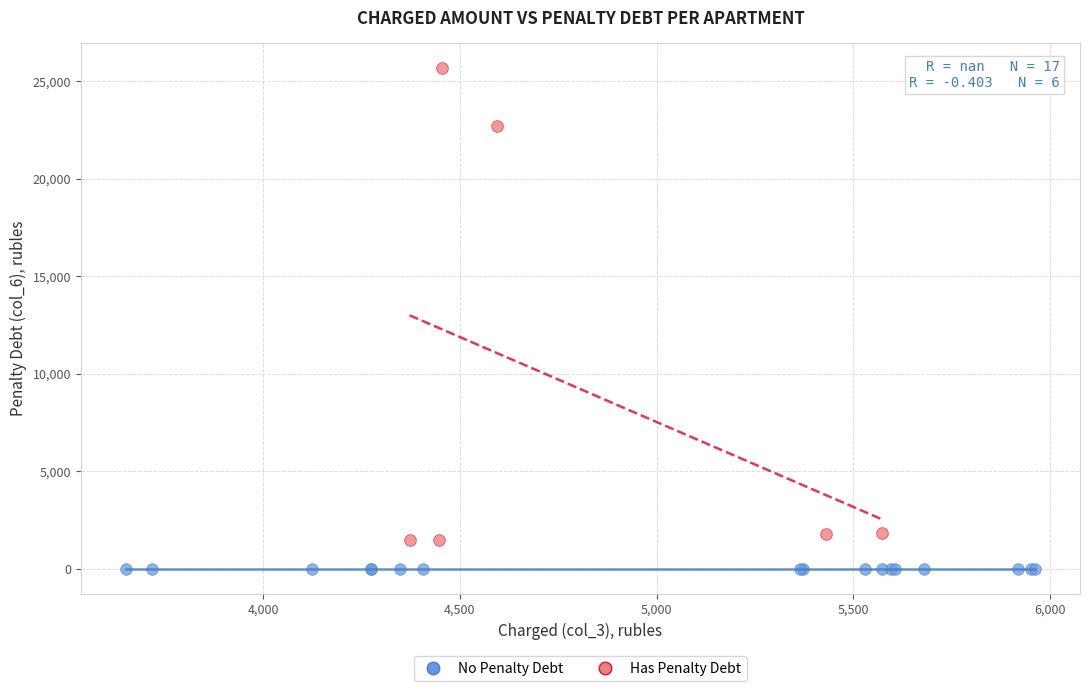

Which series contains the highest Y value?

Has Penalty Debt